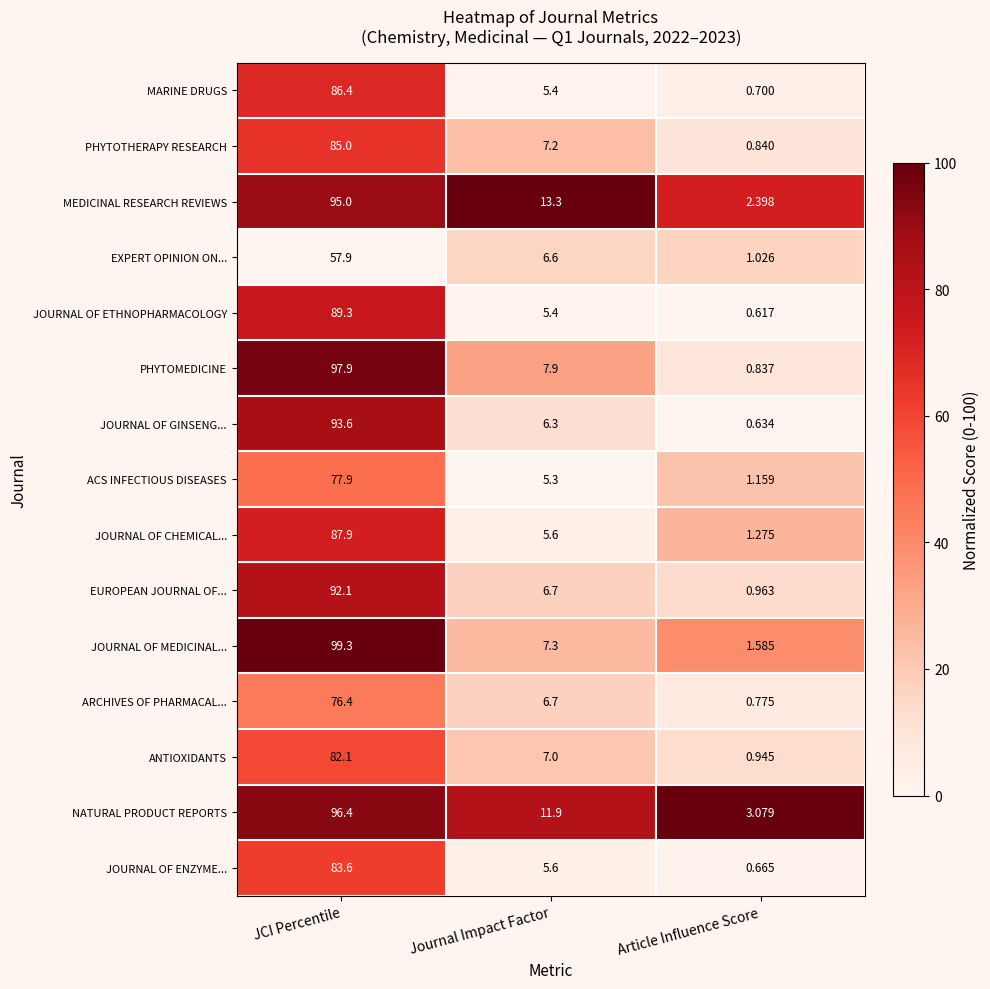

List the labels in order of JOURNAL OF ETHNOPHARMACOLOGY value, largest first.

JCI Percentile, Journal Impact Factor, Article Influence Score